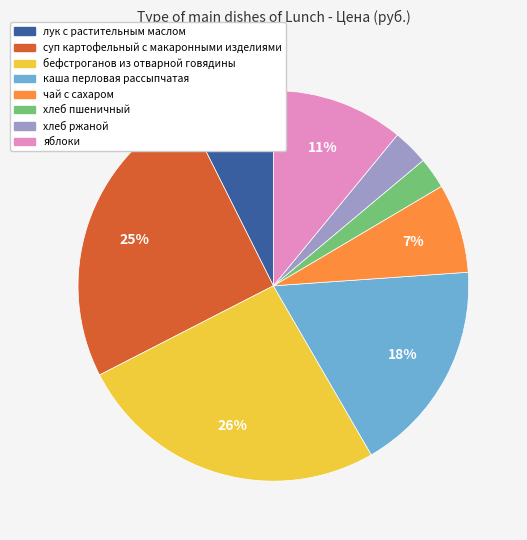

Count the number of slices in the pie.

8